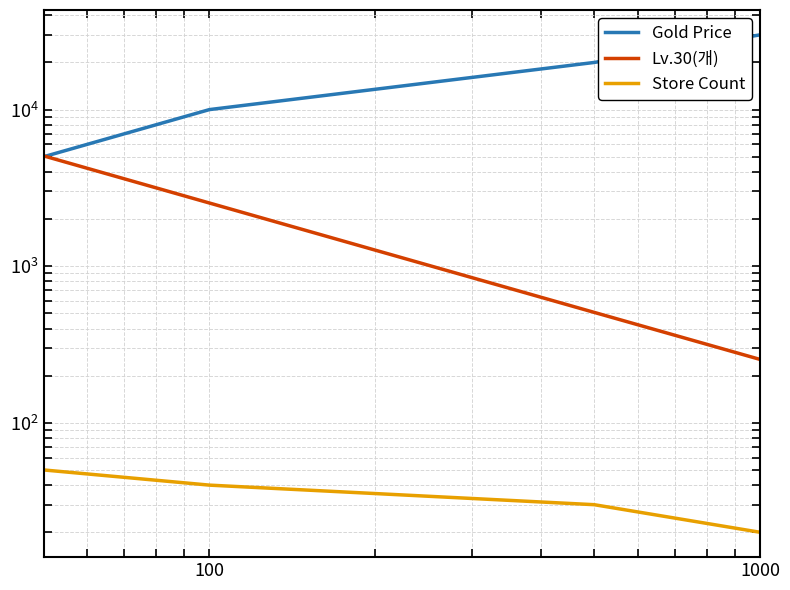

The Store Count series shows 65 at 1. True or false?

False